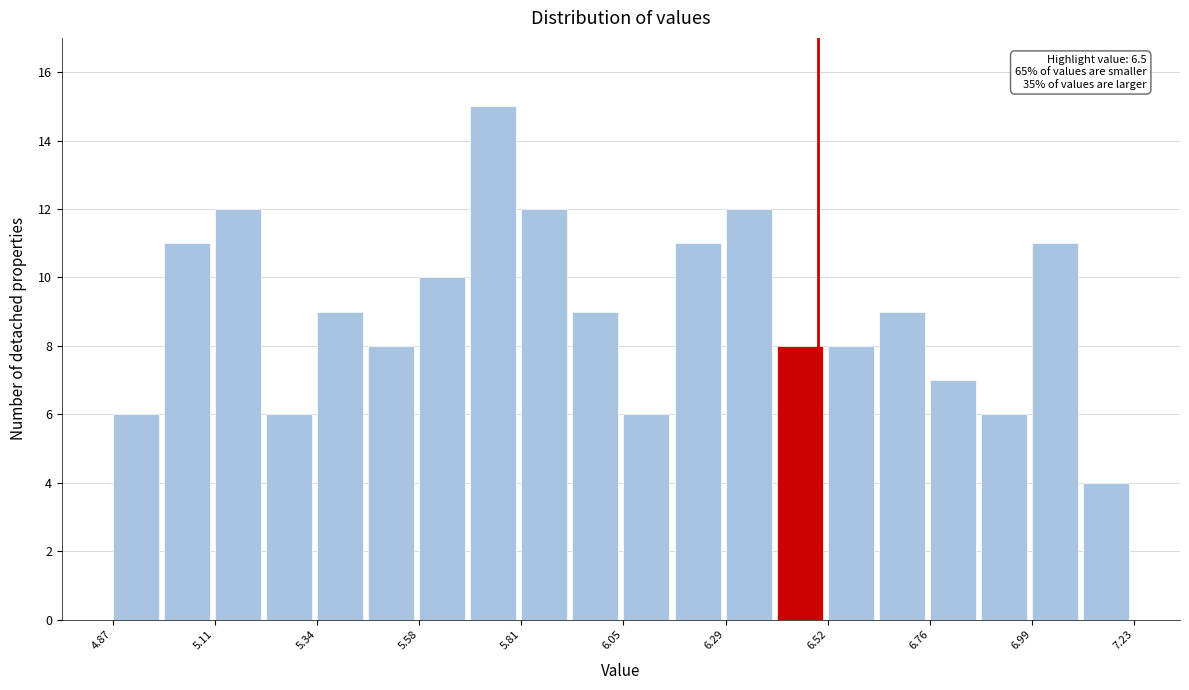

Read against the x-axis, roughly where is the centre of the tallest bar?

5.75